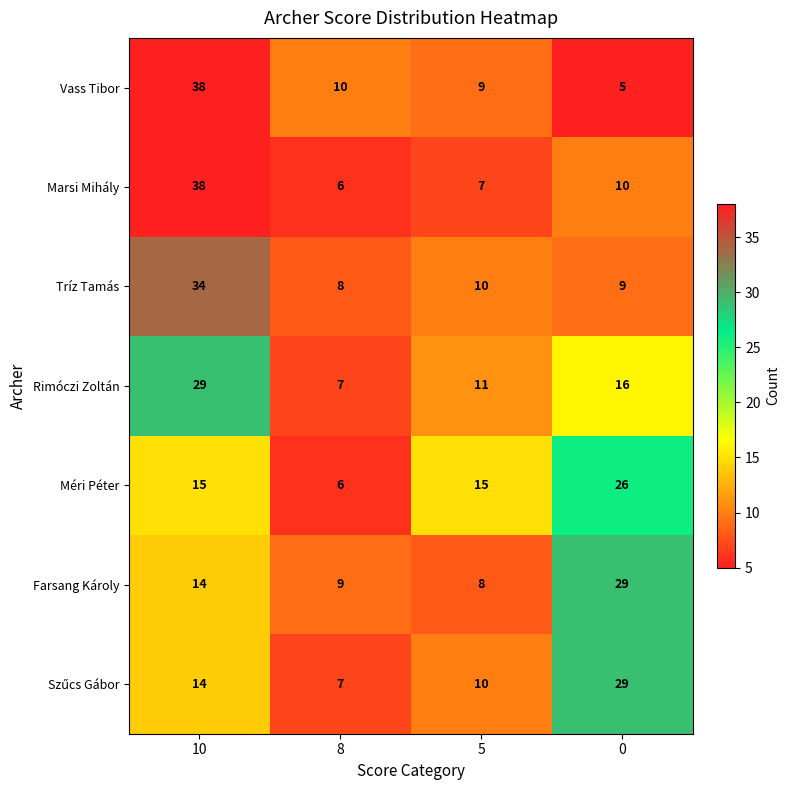

Which series has the largest total across all categories?

Rimóczi Zoltán